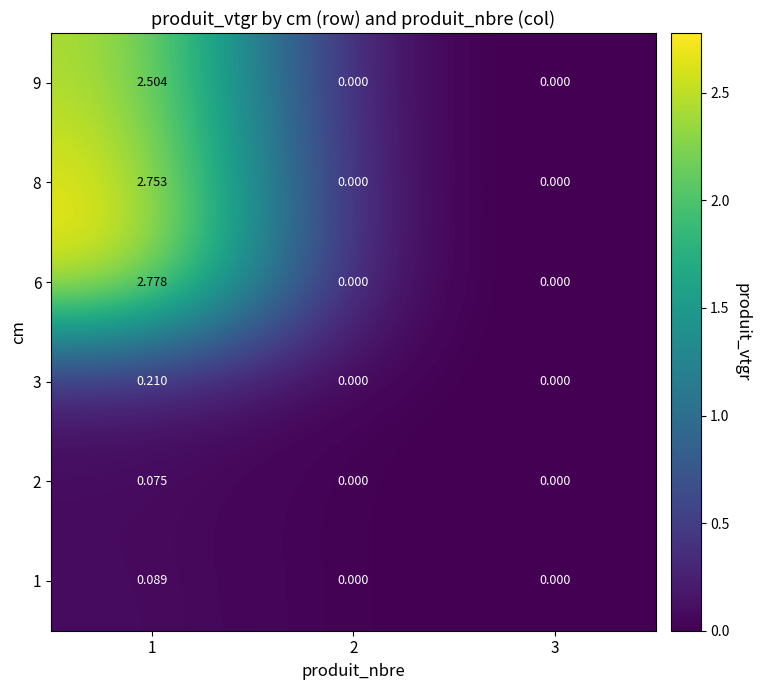

Is the value of 9 at 2 greater than the value of 3 at 1?

No